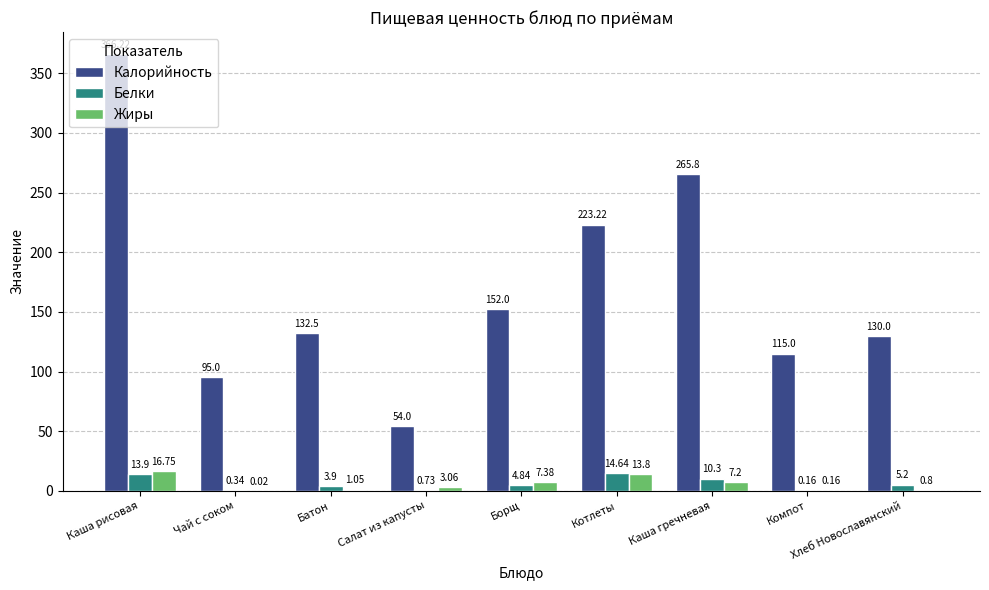

Between Борщ and Каша гречневая, which series saw the biggest shift?

Калорийность